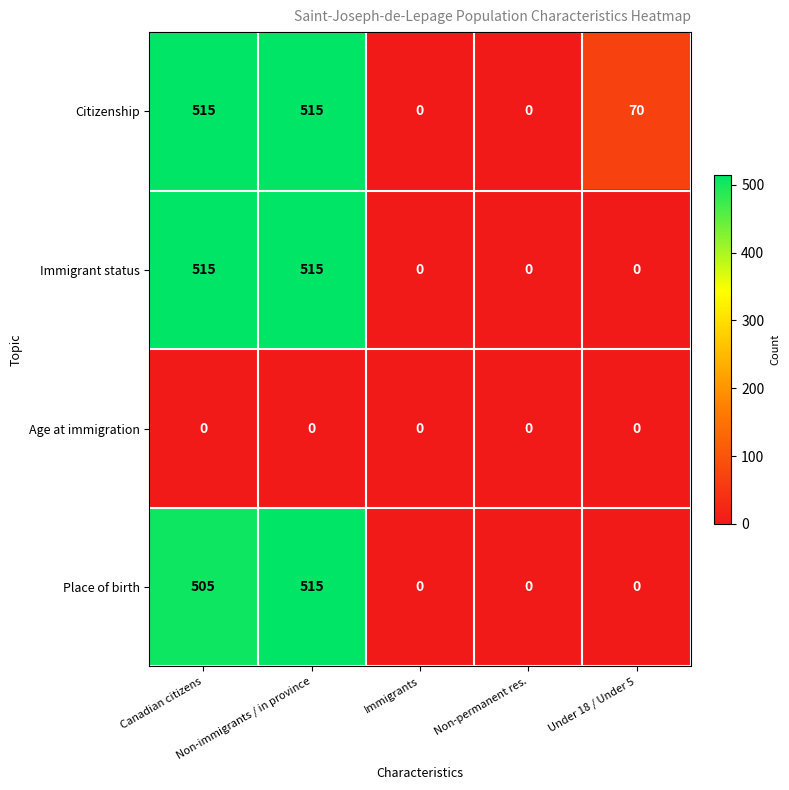

Count the Citizenship values in the range 0 to 515.

5